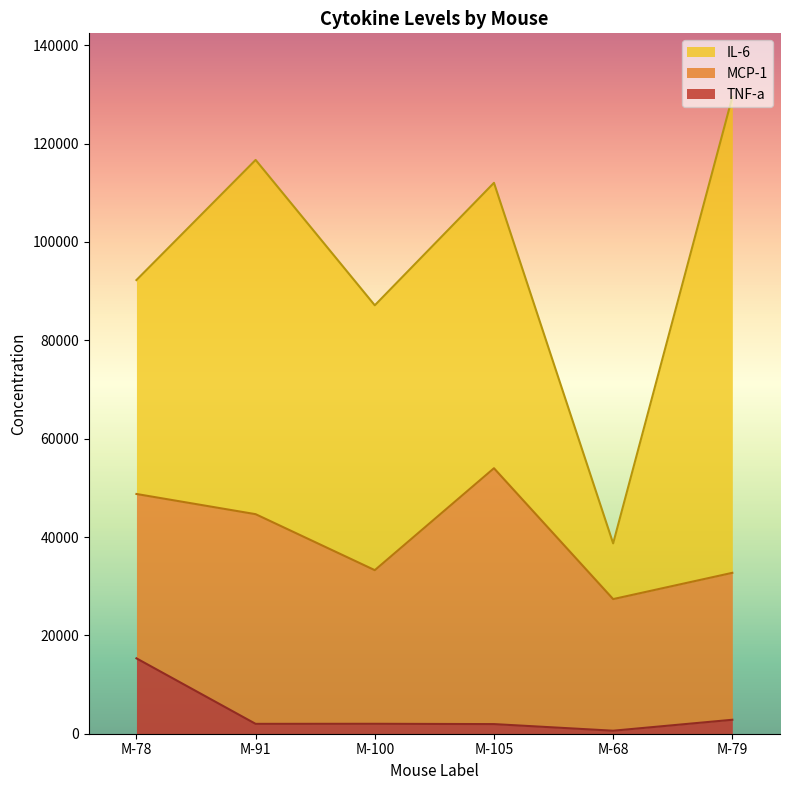

Which has a higher value, M-79 or M-68?

M-79